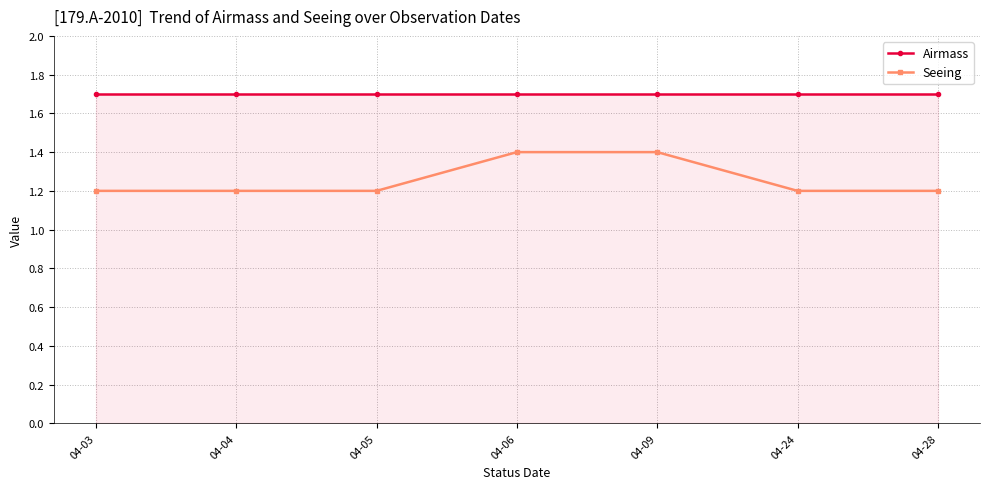

What is the difference between the highest and lowest values at 04-28?

0.5